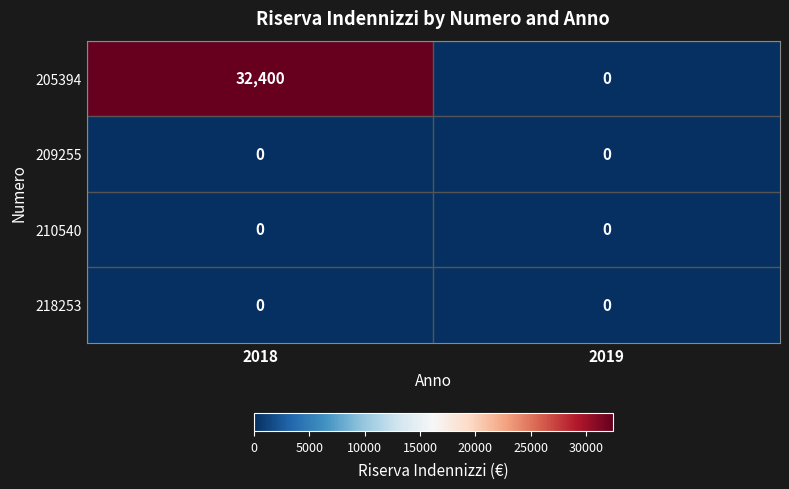

Which series has the widest spread of values?

205394